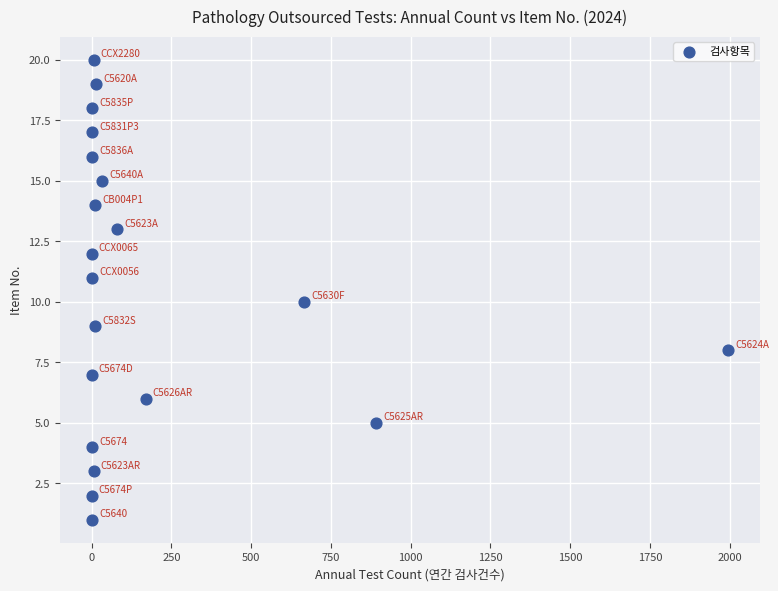

What is the range of Y values (max minus min)?

19